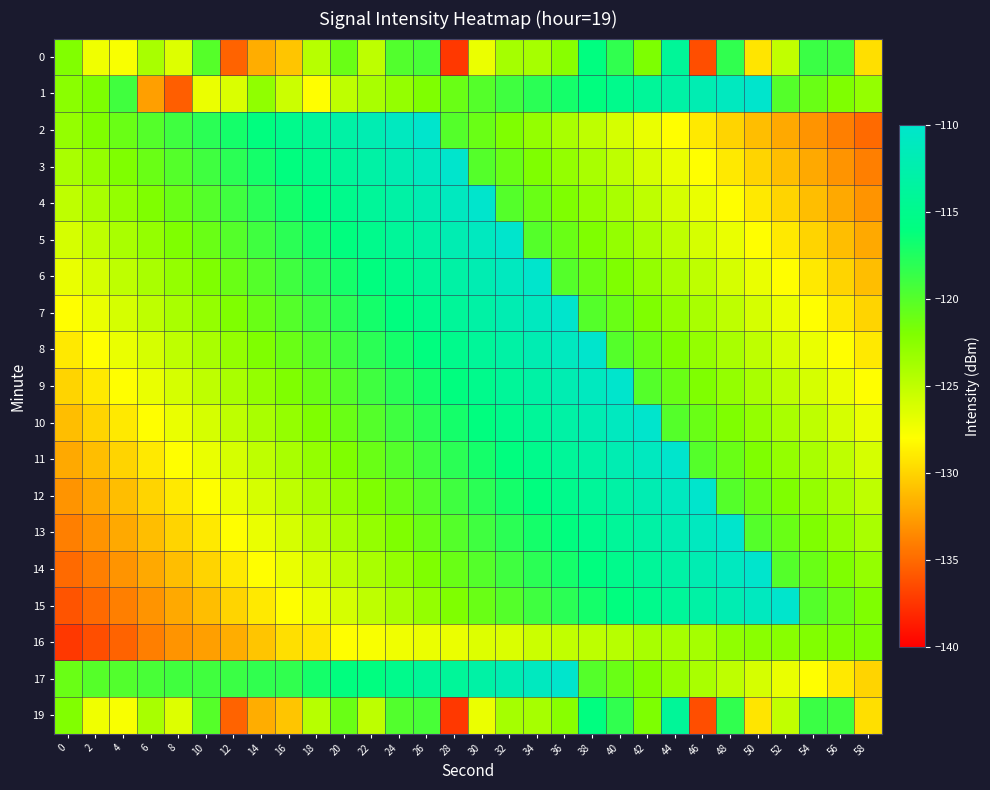

What is the minimum value shown in the chart?

-137.4